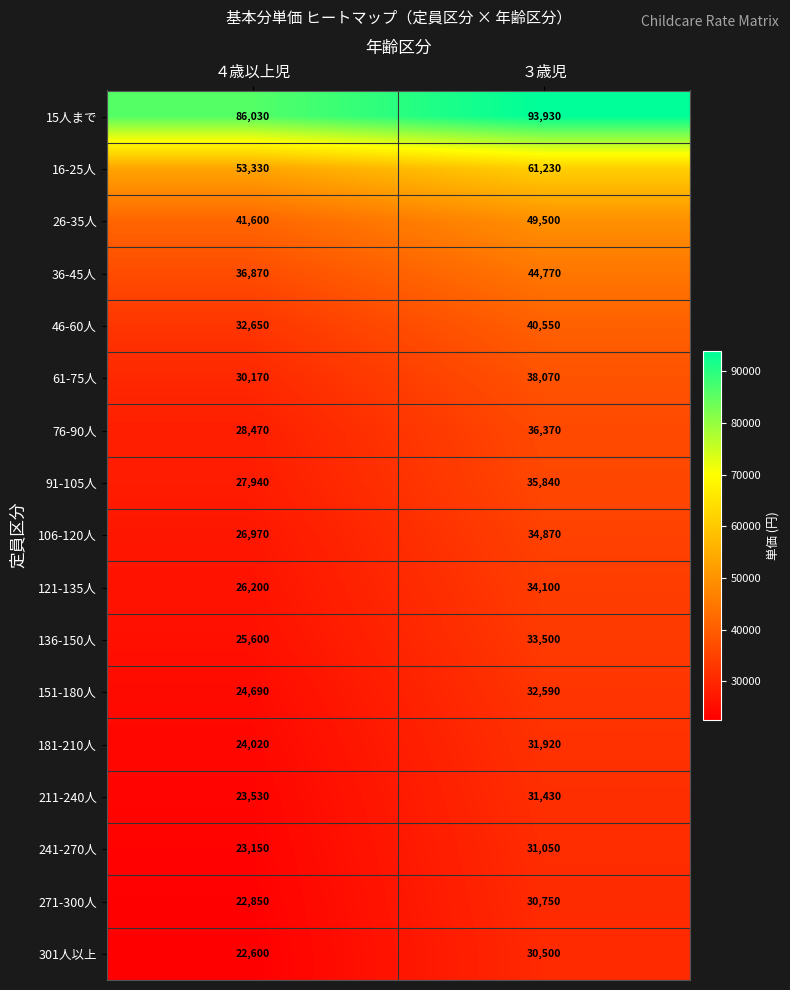

What is the difference between the highest and lowest values at ４歳以上児?

63430